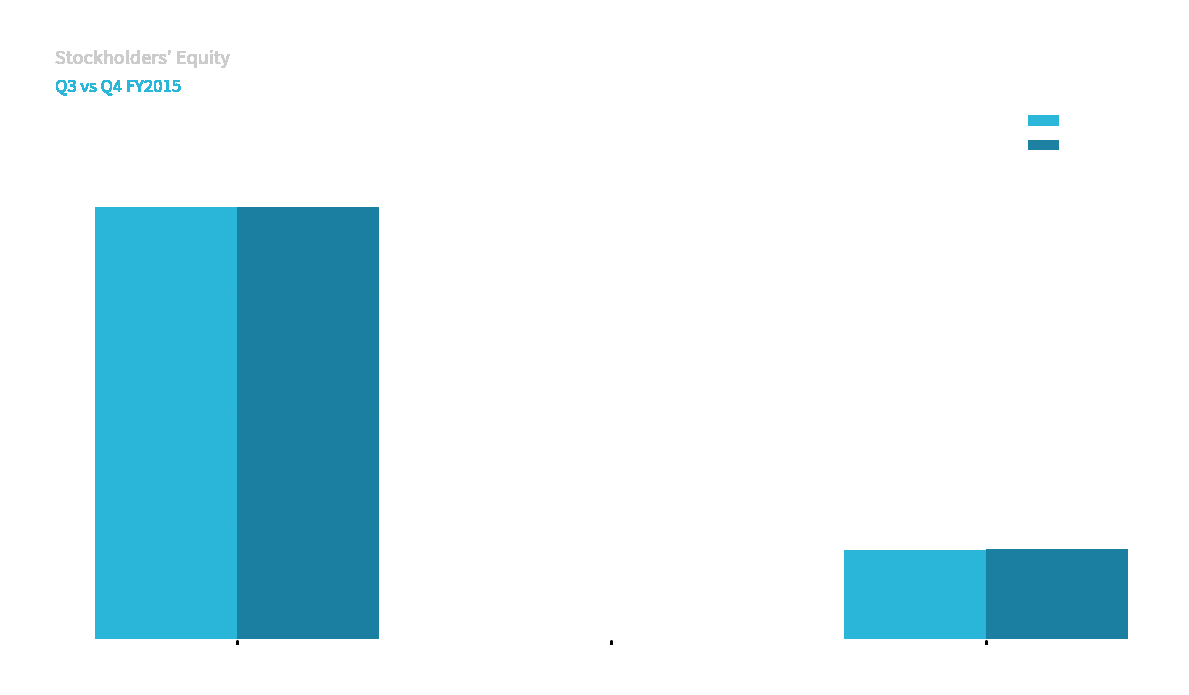

Which series has the largest total across all categories?

May. 31, 2015